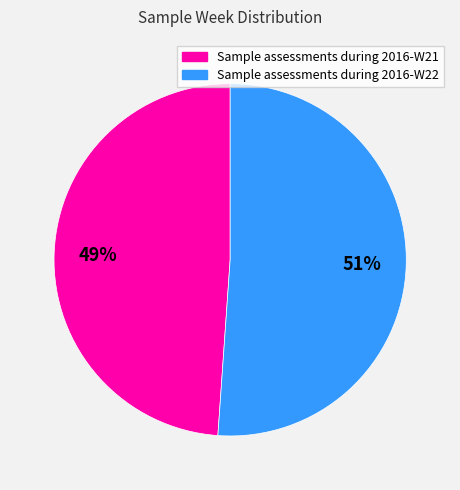

Combined, do Sample assessments during 2016-W21 and Sample assessments during 2016-W22 account for over 50%?

Yes